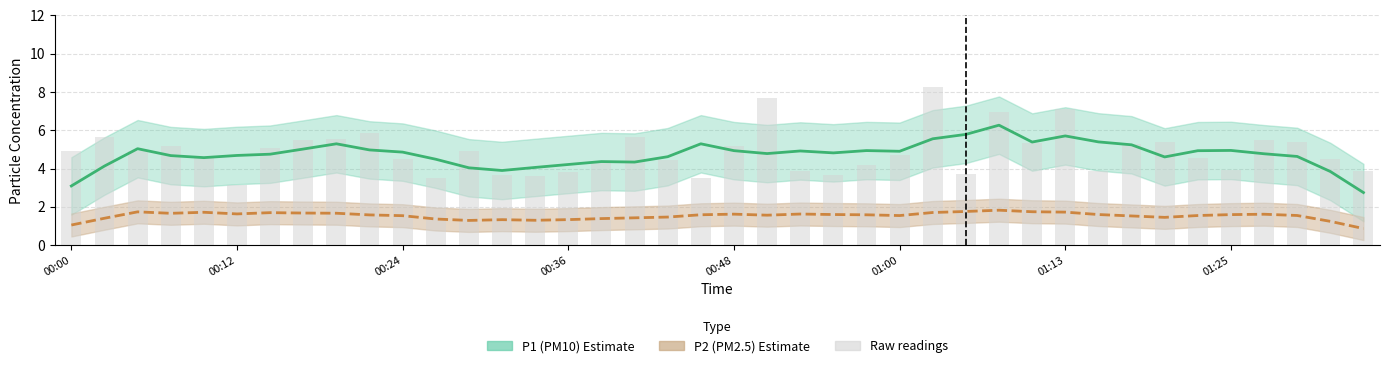

What is the label of the 3rd bar from the right?

01:29